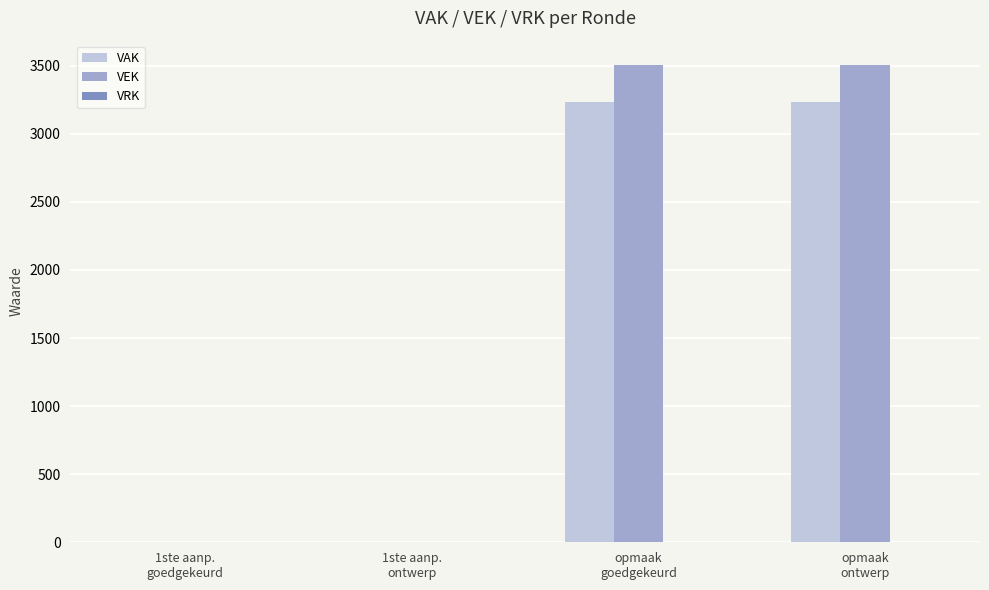

Count the VEK values in the range 0 to 3508.

4